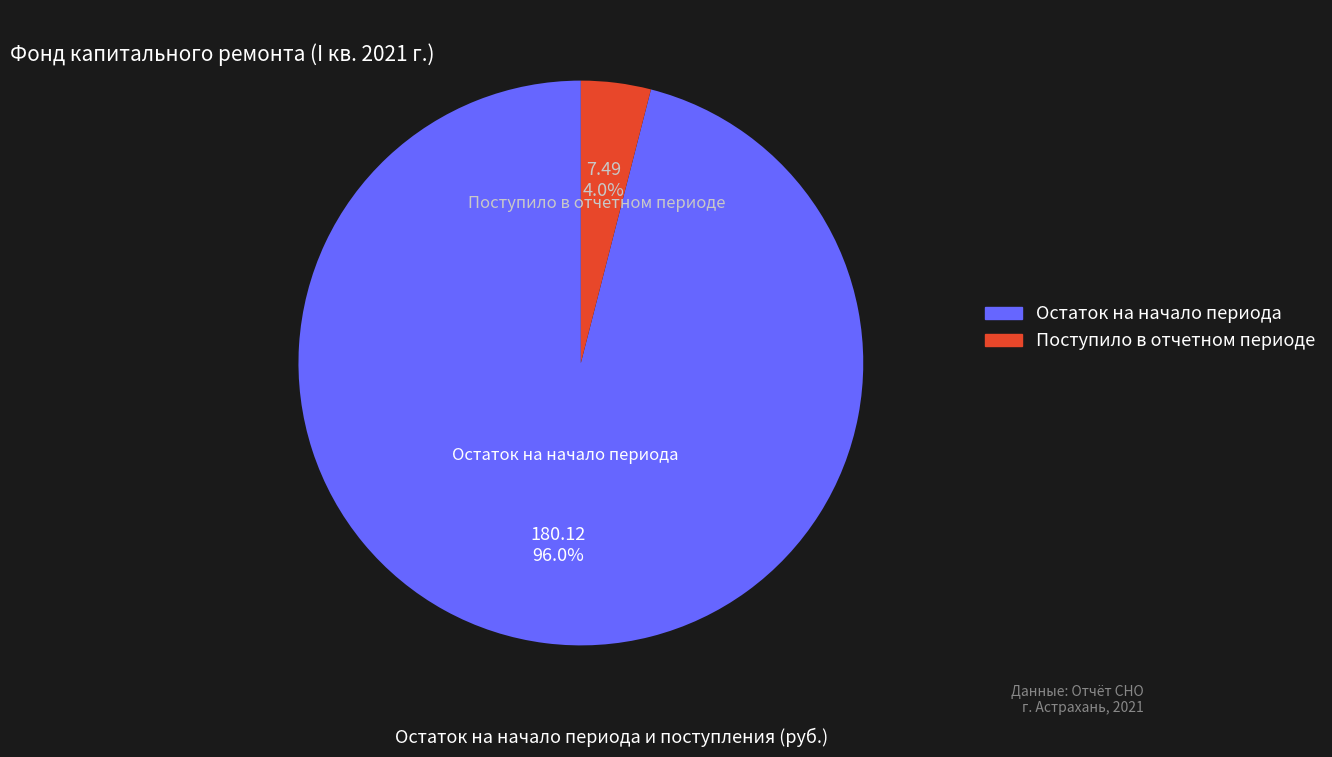

Does any single category account for the majority?

Yes